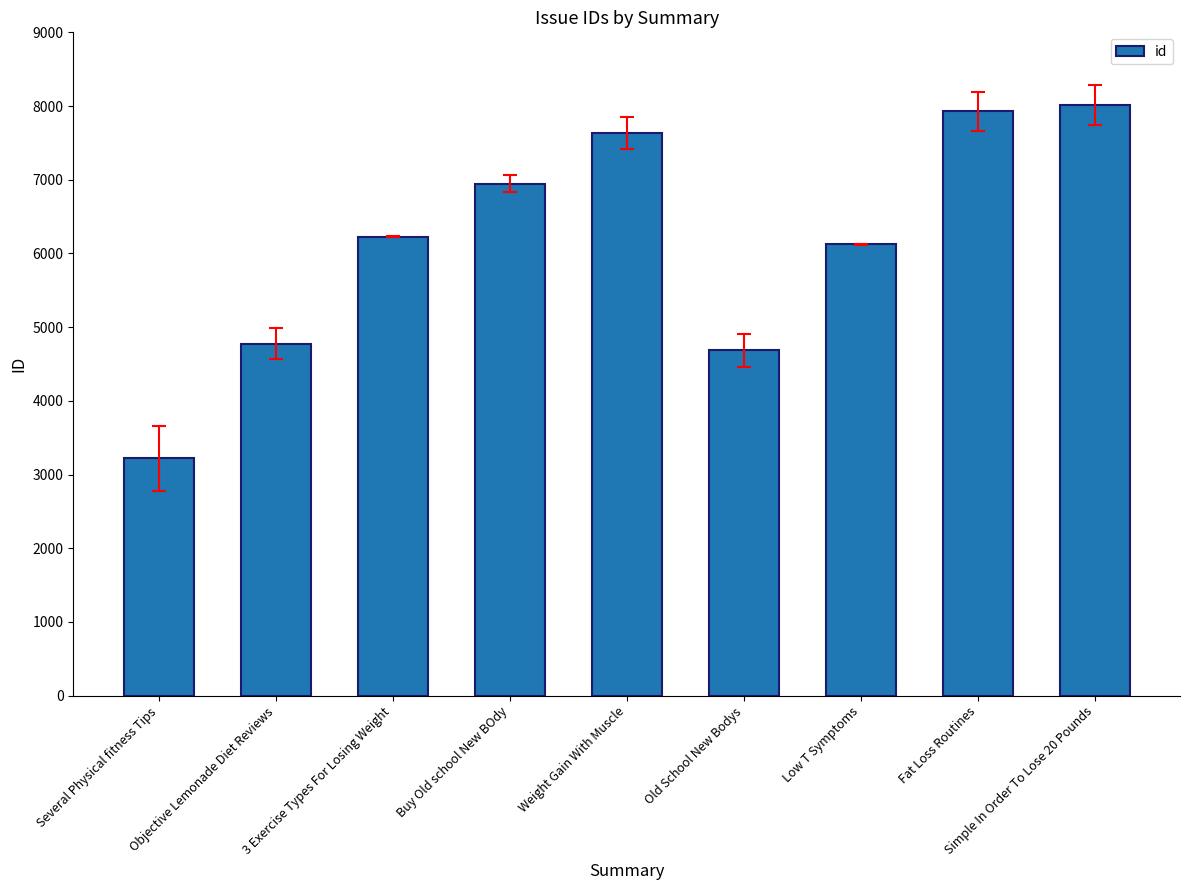

At which label is the value closest to 5617?

Low T Symptoms